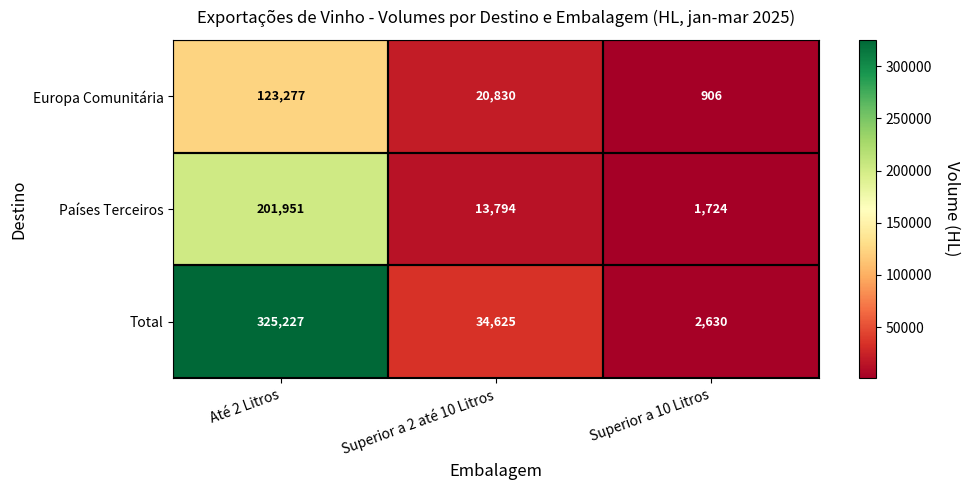

Between Até 2 Litros and Superior a 10 Litros, which series saw the biggest shift?

Total